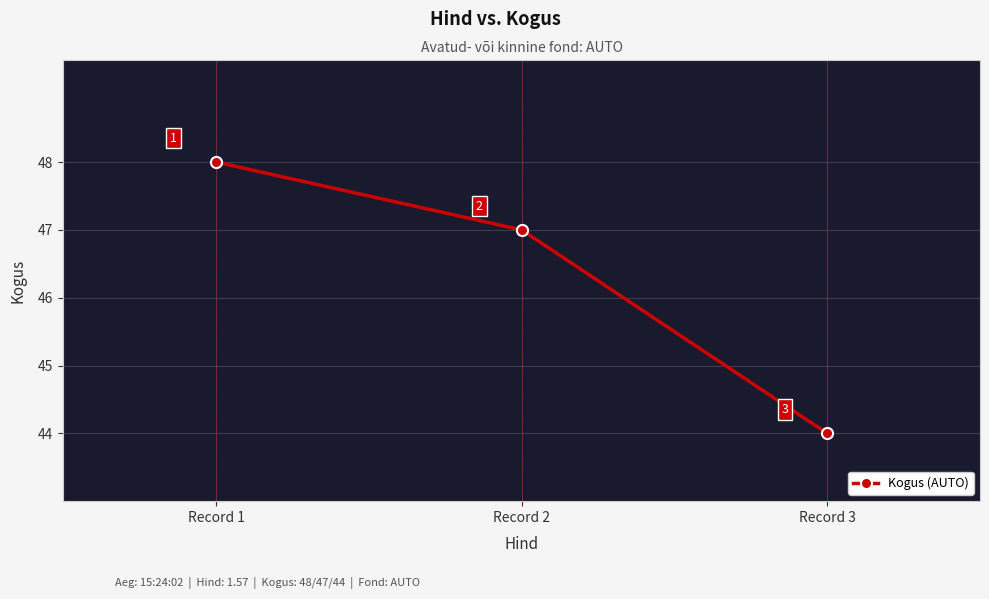

Which label corresponds to the smallest value in the chart?

Record 3